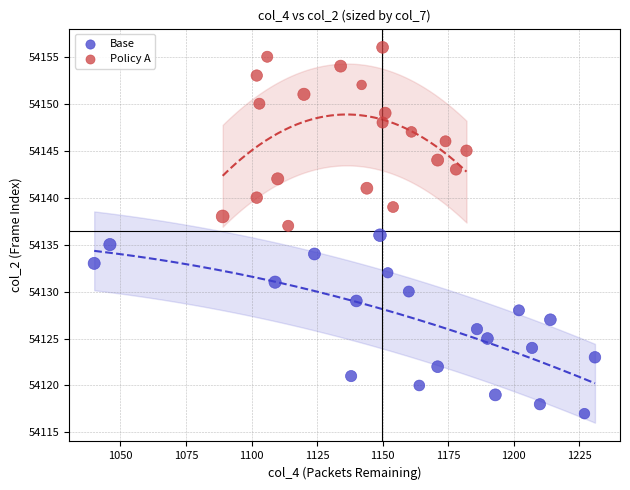

Which series contains the highest Y value?

Policy A